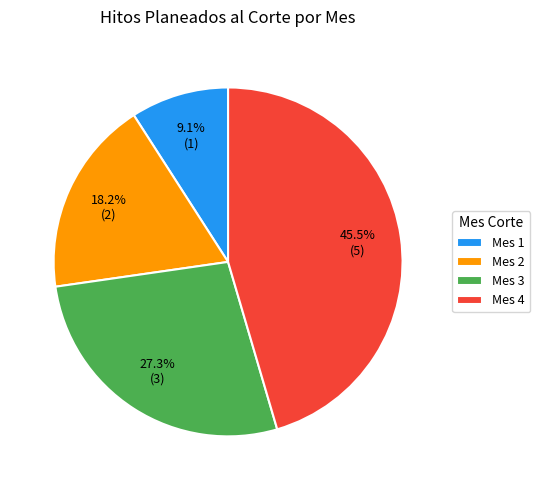

Which category has the biggest portion of the pie?

Mes 4